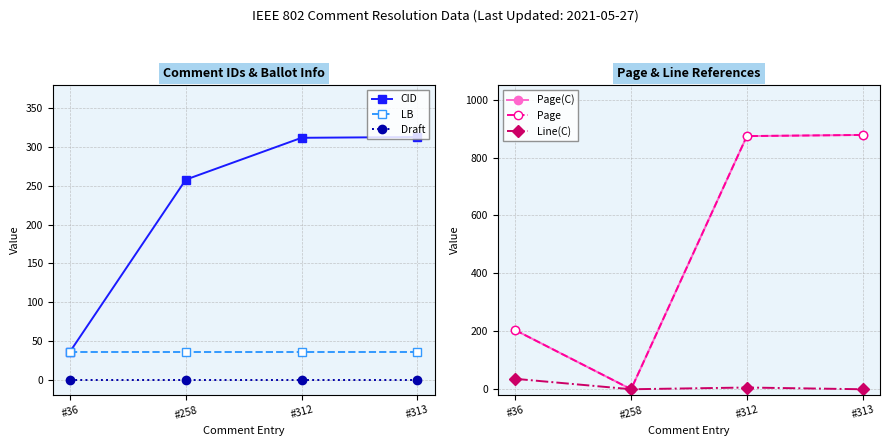

Is the value of Draft at #258 greater than the value of LB at #312?

No